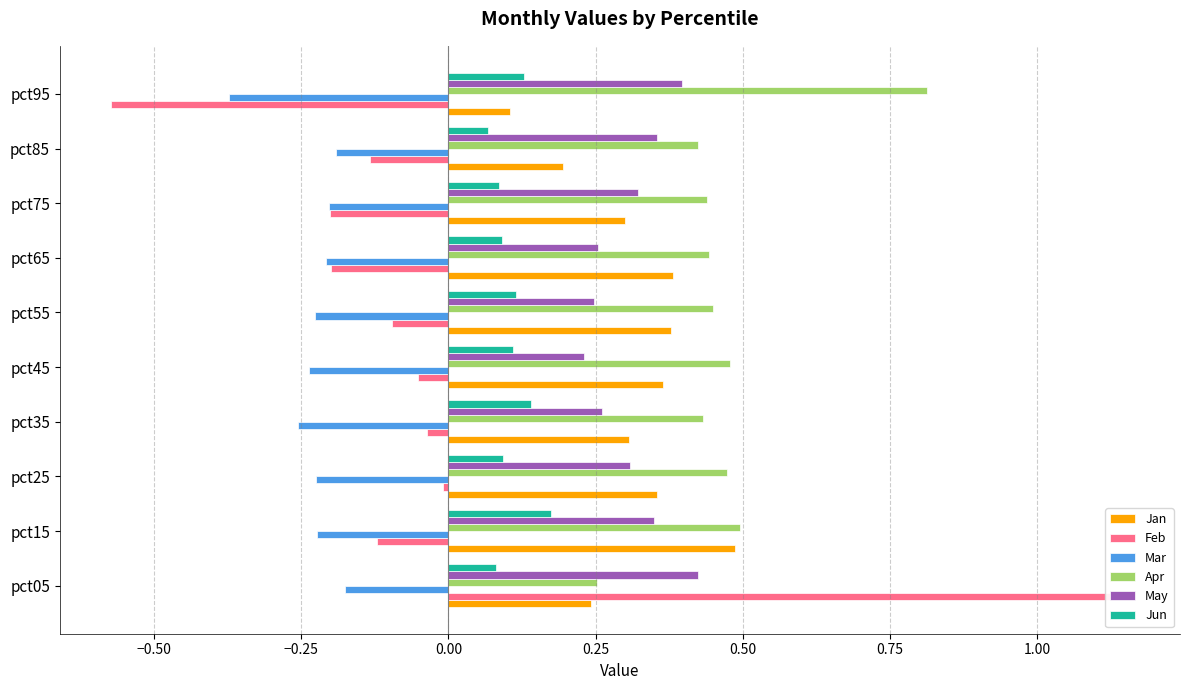

At how many categories does at least one series exceed 1?

1